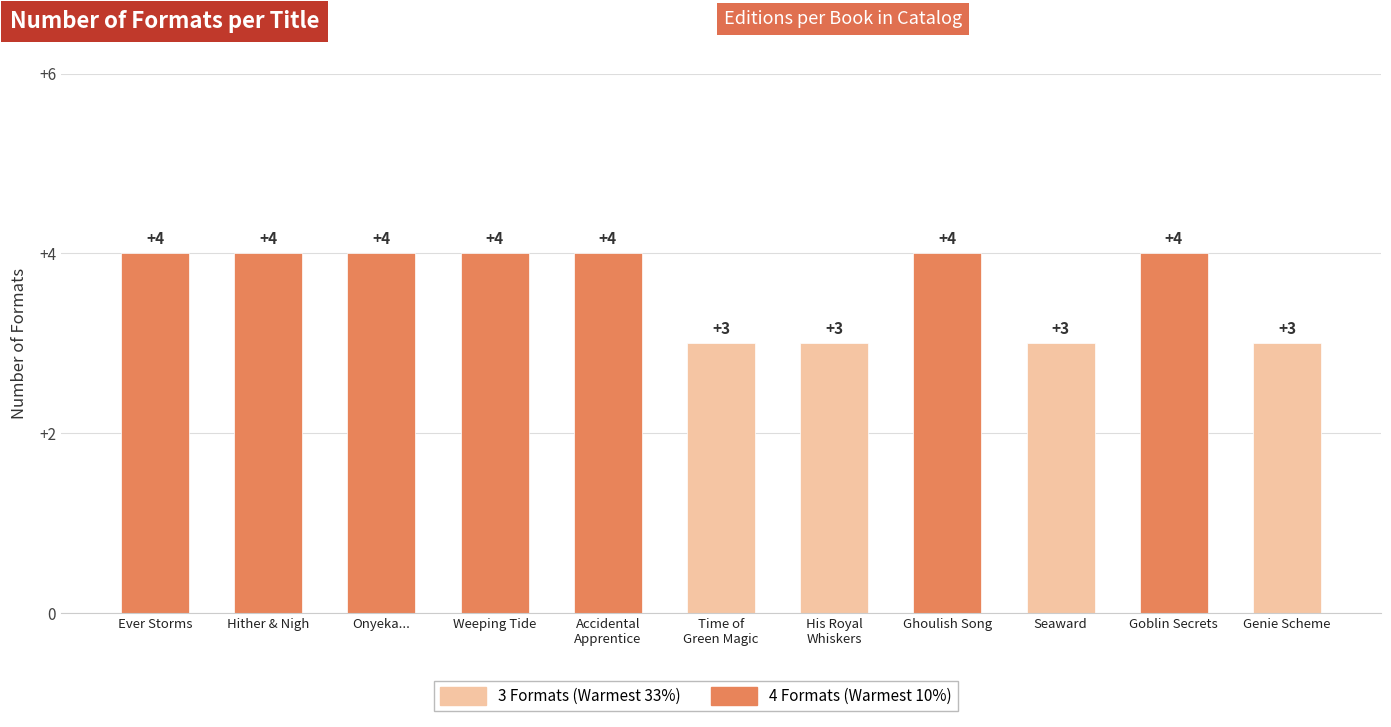

Is it true that the value at Weeping Tide is 4?

True